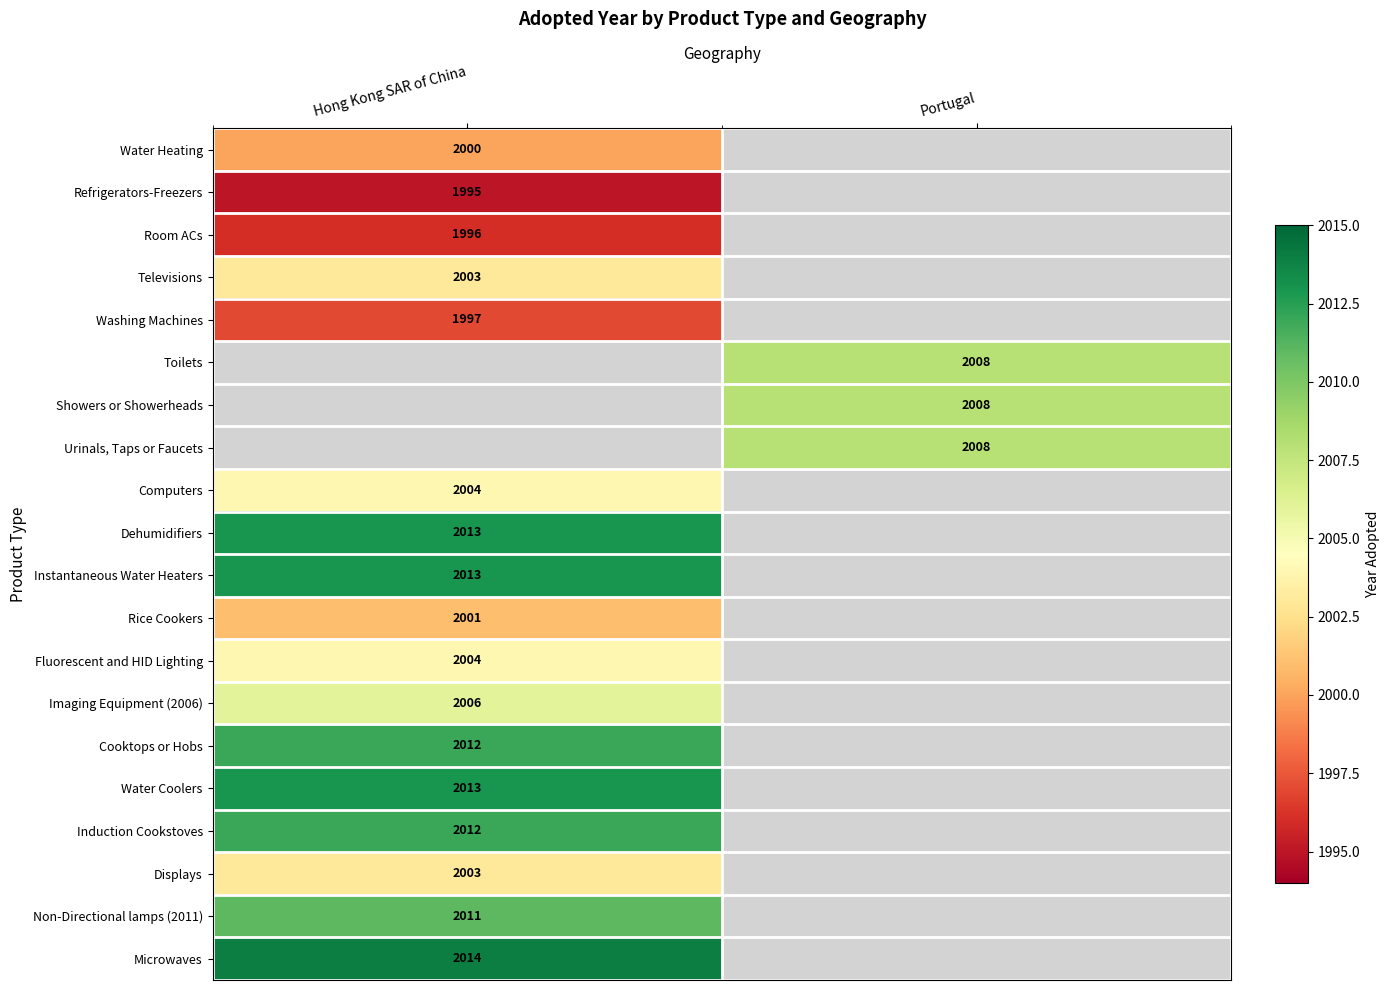

Is it true that Instantaneous Water Heaters equals 2013 at Hong Kong SAR of China?

True